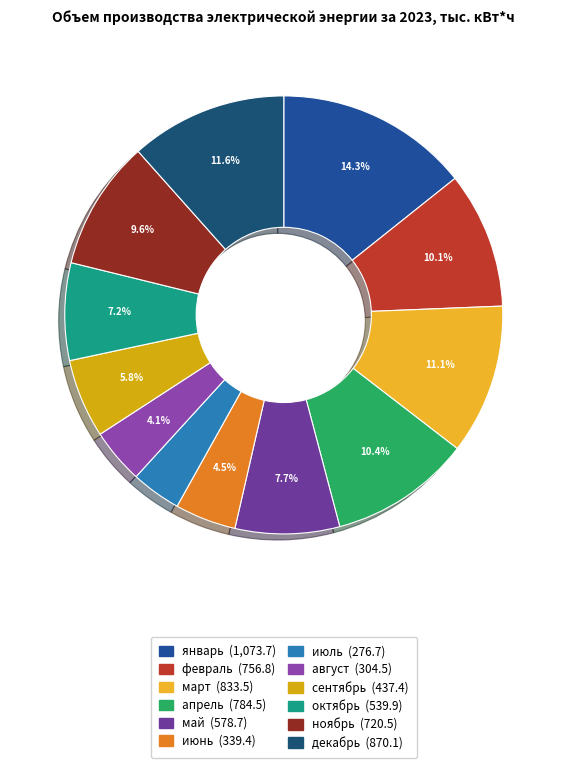

Is there any slice that represents more than half of the pie?

No